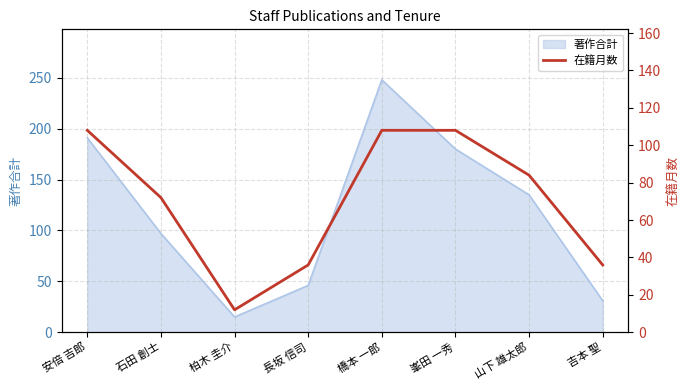

Reading left to right, what are all the values shown in this chart?

108	72	12	36	108	108	84	36